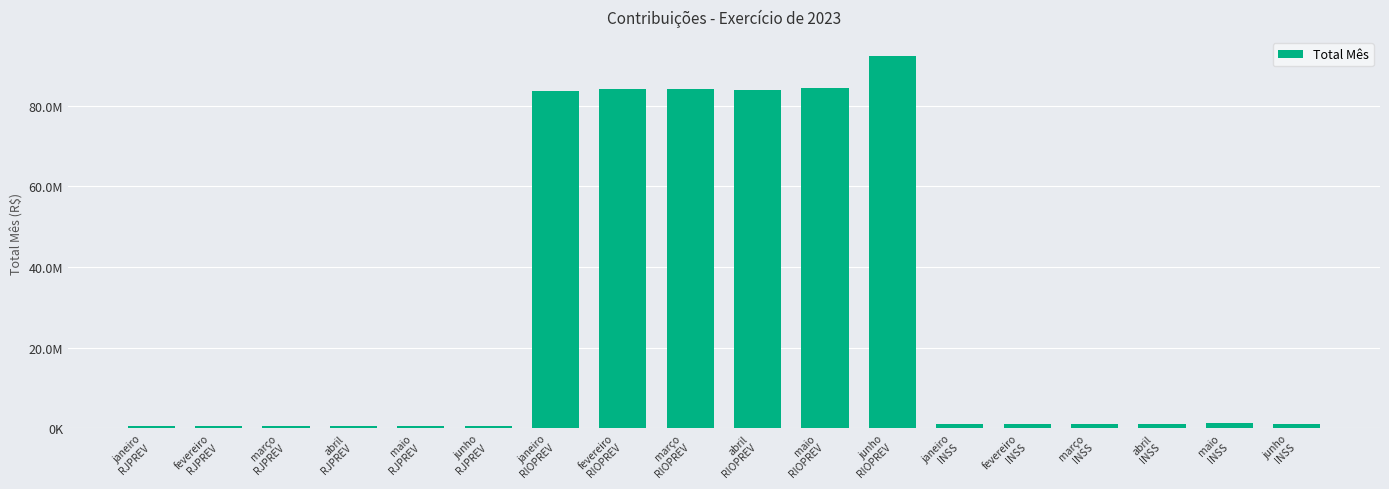

What is the label of the 11th bar from the right?

fevereiro
RIOPREV